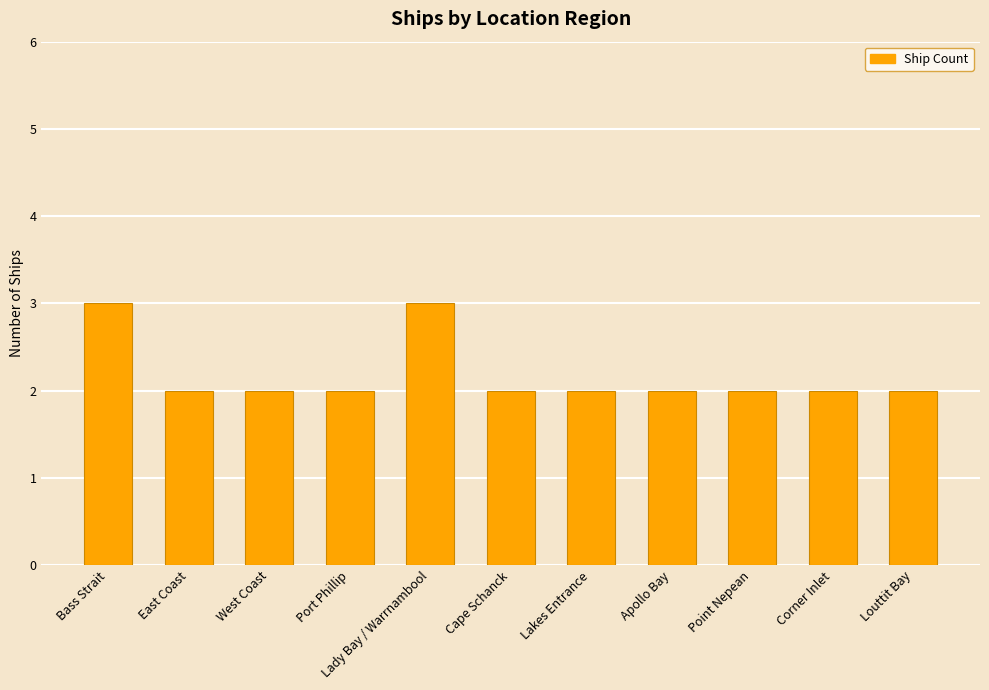

Approximately how many times larger is the value at Point Nepean compared to Lakes Entrance?

1.0